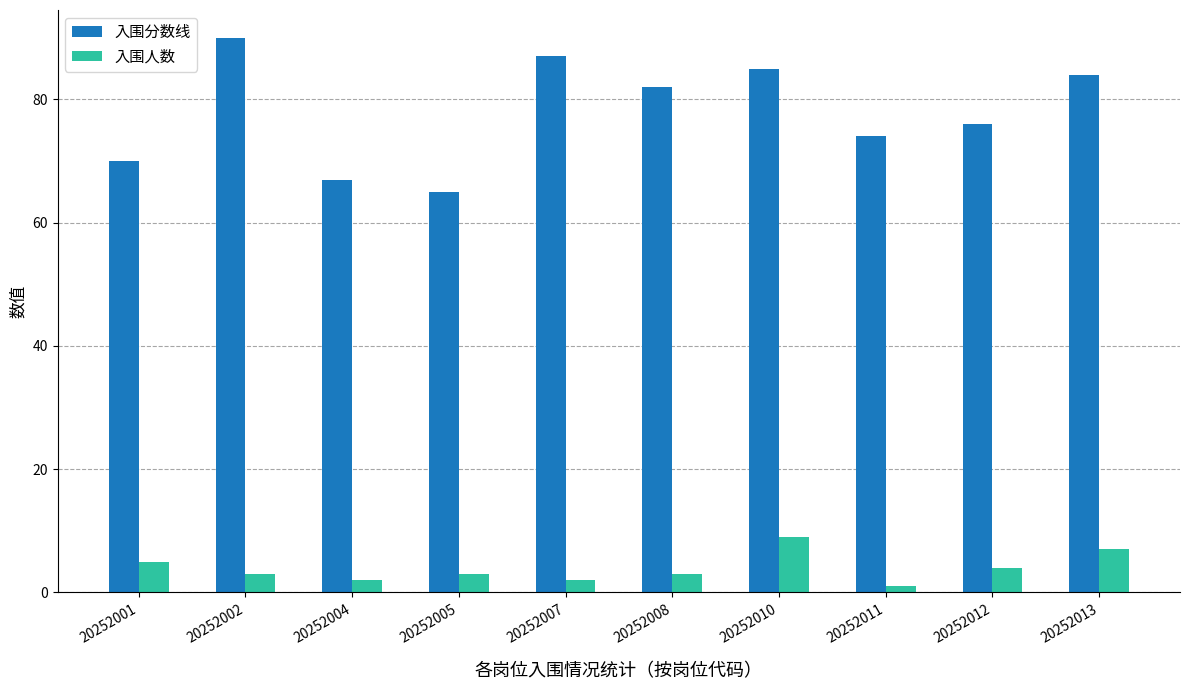

Which series has the largest total across all categories?

入围分数线